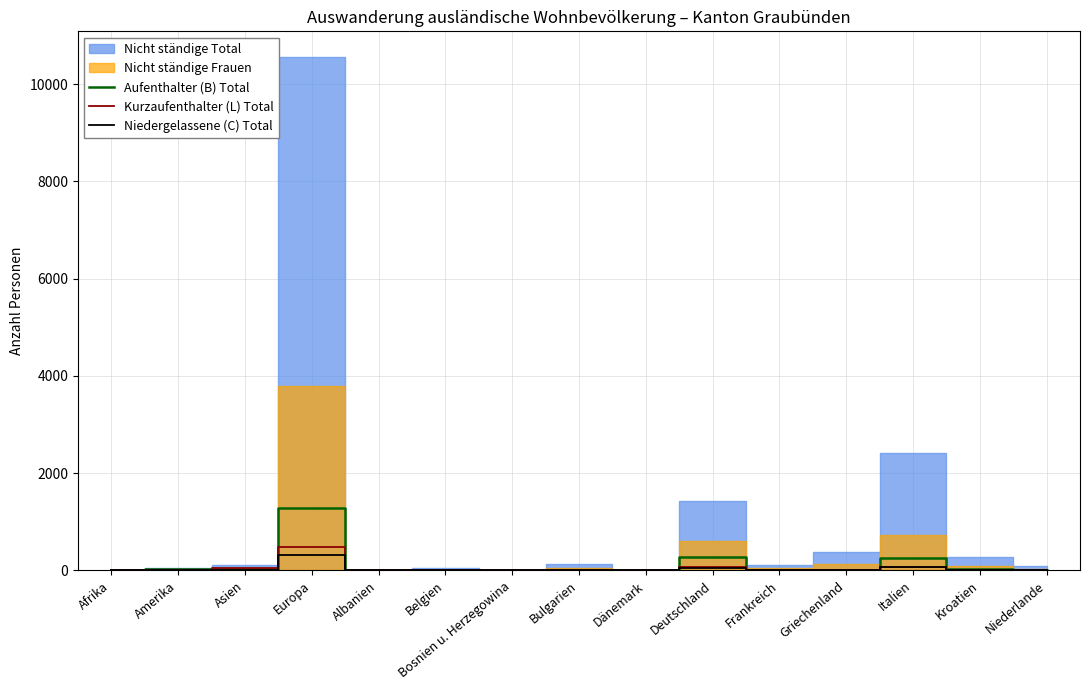

What is the highest value of the Kurzaufenthalter (L) Total series?

479